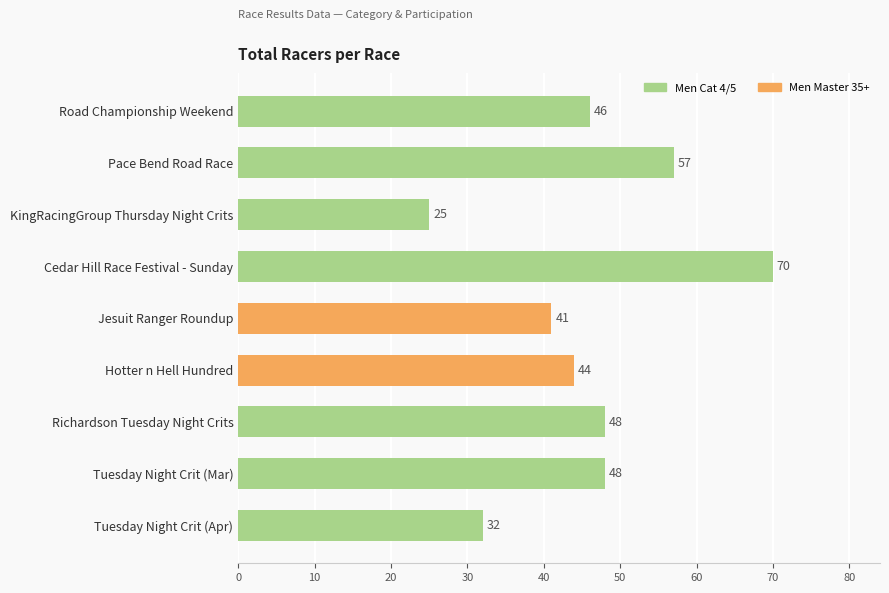

Reading top to bottom, list all the values displayed in this chart.

Road Championship Weekend=46	Pace Bend Road Race=57	KingRacingGroup Thursday Night Crits=25	Cedar Hill Race Festival - Sunday=70	Jesuit Ranger Roundup=41	Hotter n Hell Hundred=44	Richardson Tuesday Night Crits=48	Tuesday Night Crit (Mar)=48	Tuesday Night Crit (Apr)=32